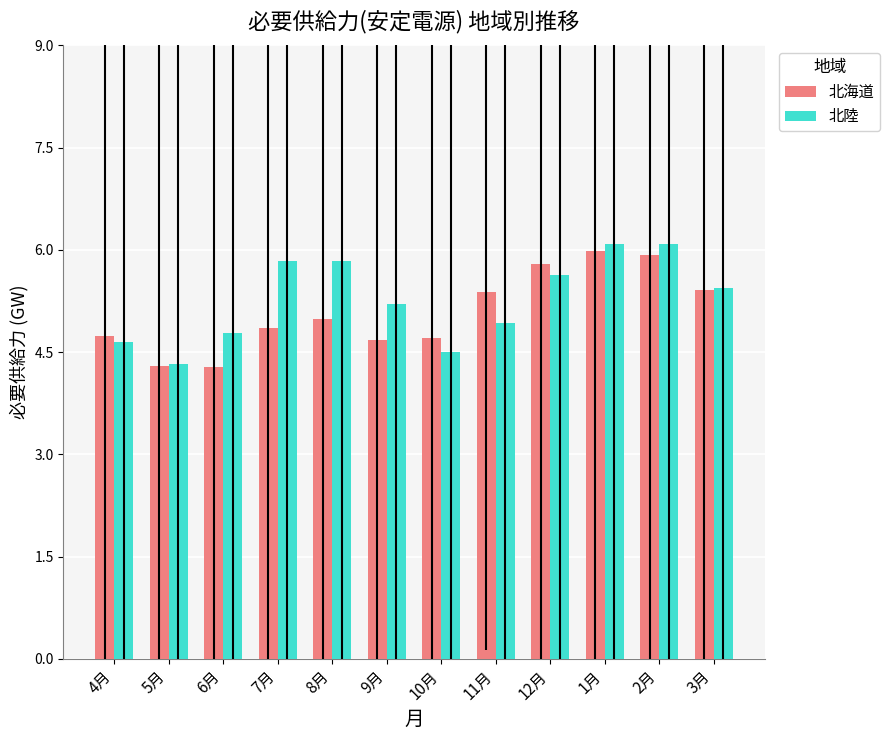

What is the maximum value shown in the chart?

6.1